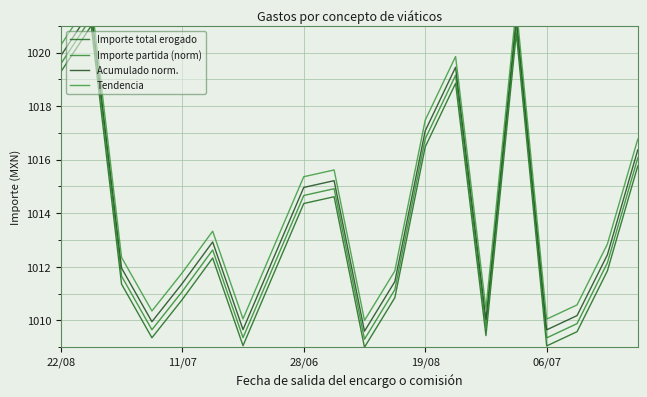

What are all the series names shown in the legend?

Importe total erogado, Importe partida (norm), Acumulado norm., Tendencia